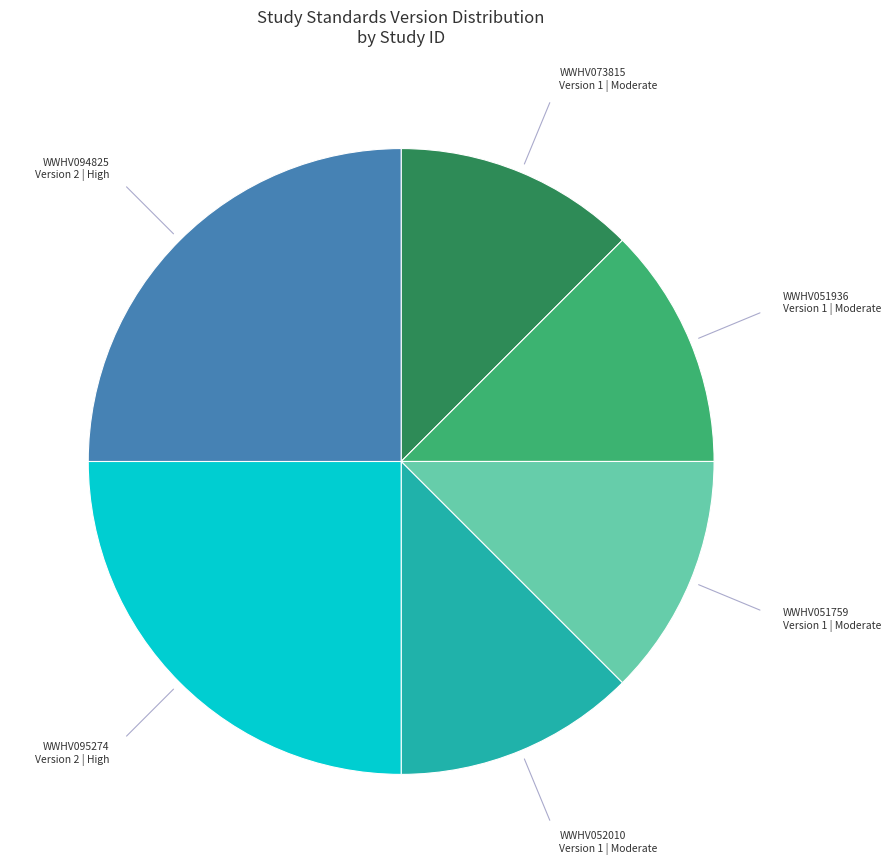

Does any single category account for the majority?

No